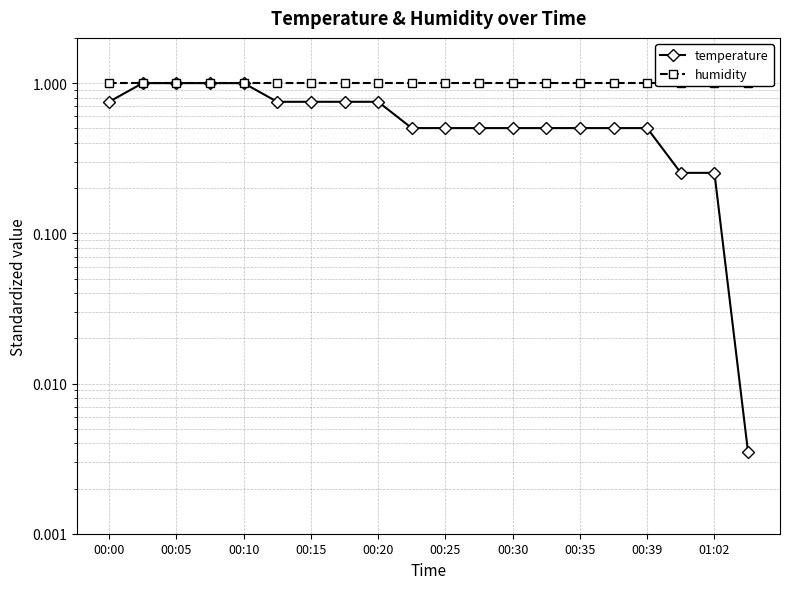

Rank the series by their average value, from highest to lowest.

humidity, temperature